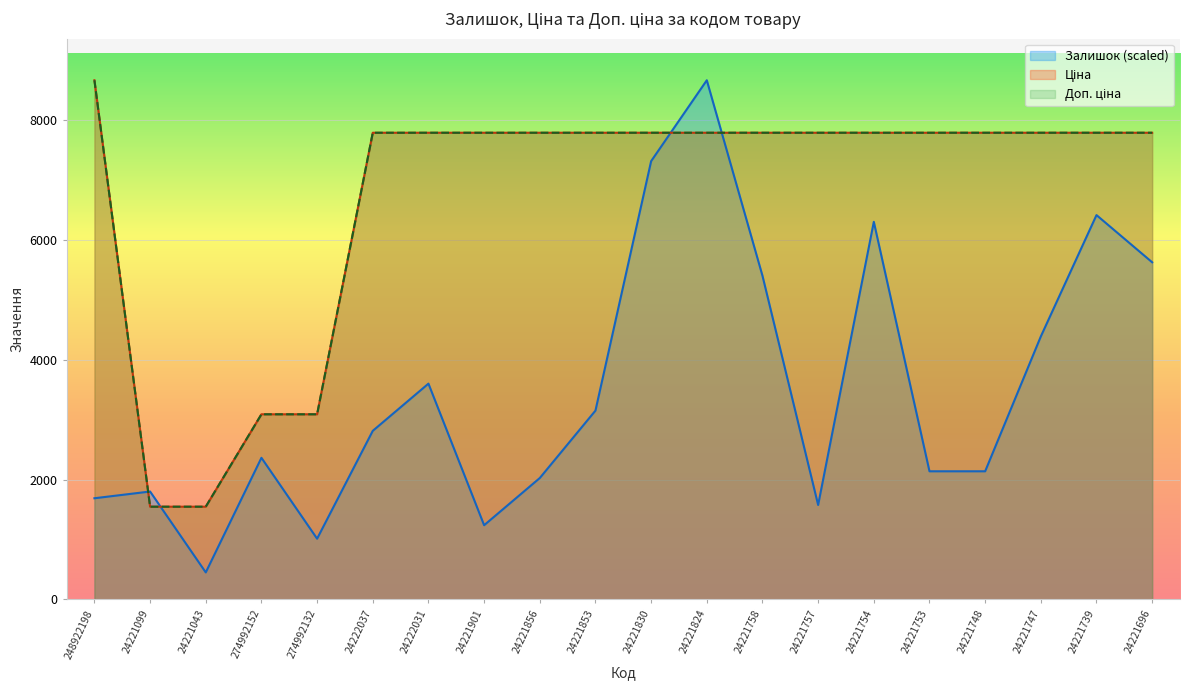

What is the maximum value for Залишок?

8669.7